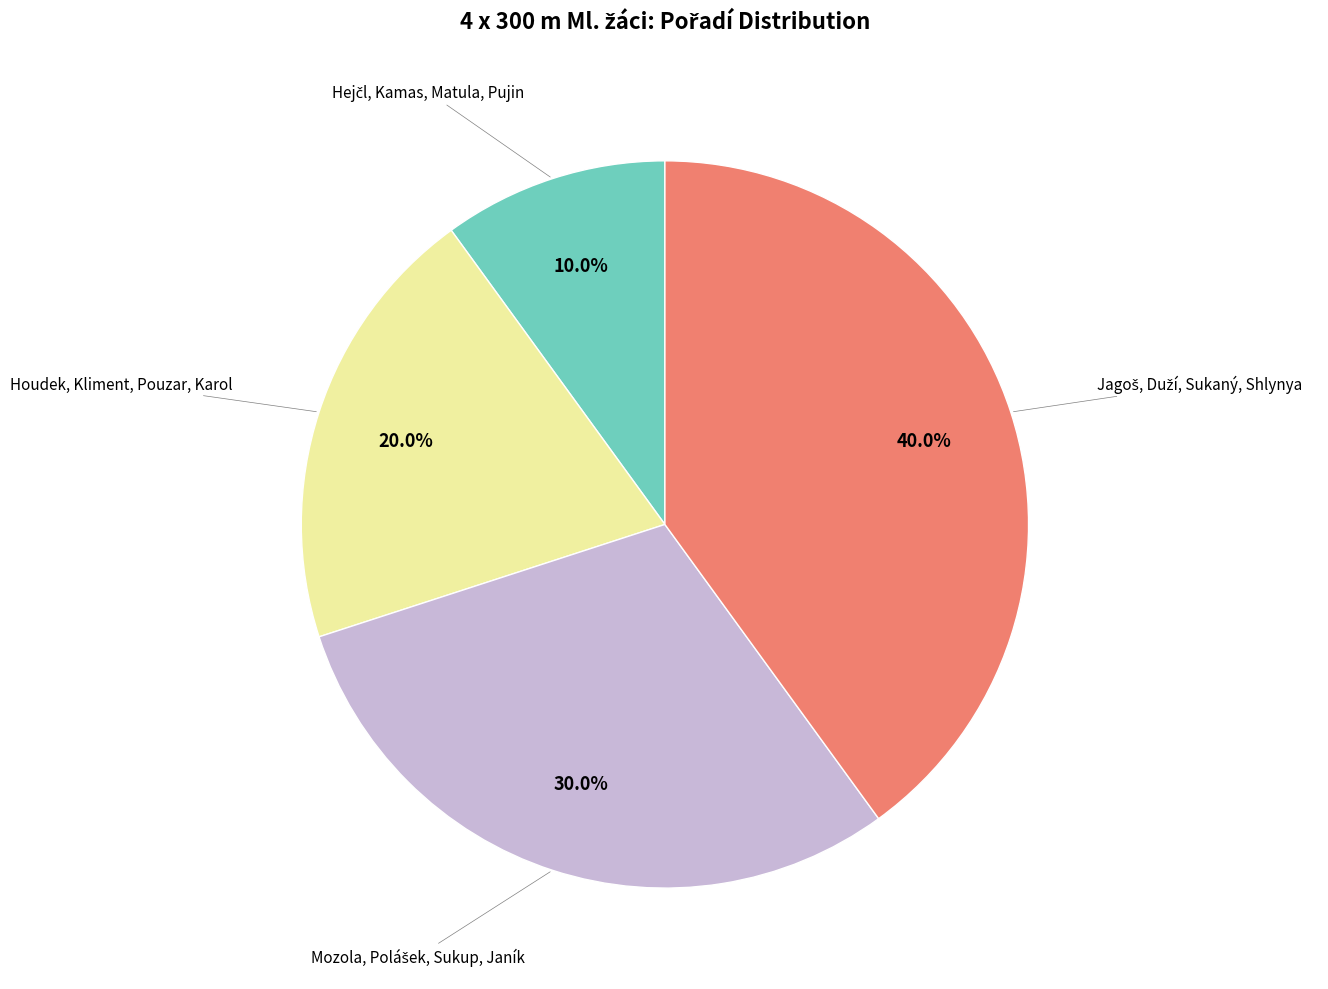

Is there any slice that represents more than half of the pie?

No